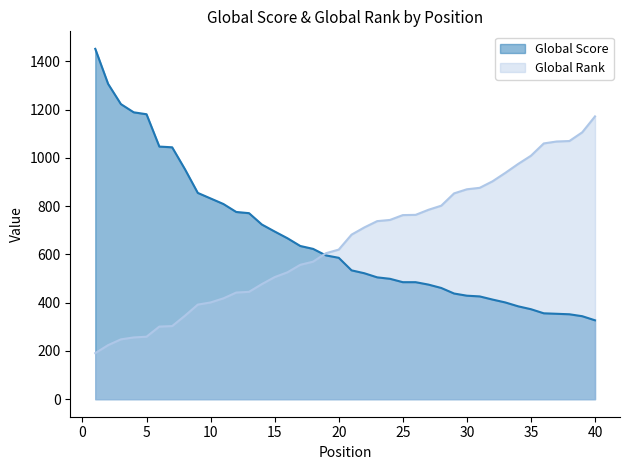

What are all the series names shown in the legend?

Global Score, Global Rank